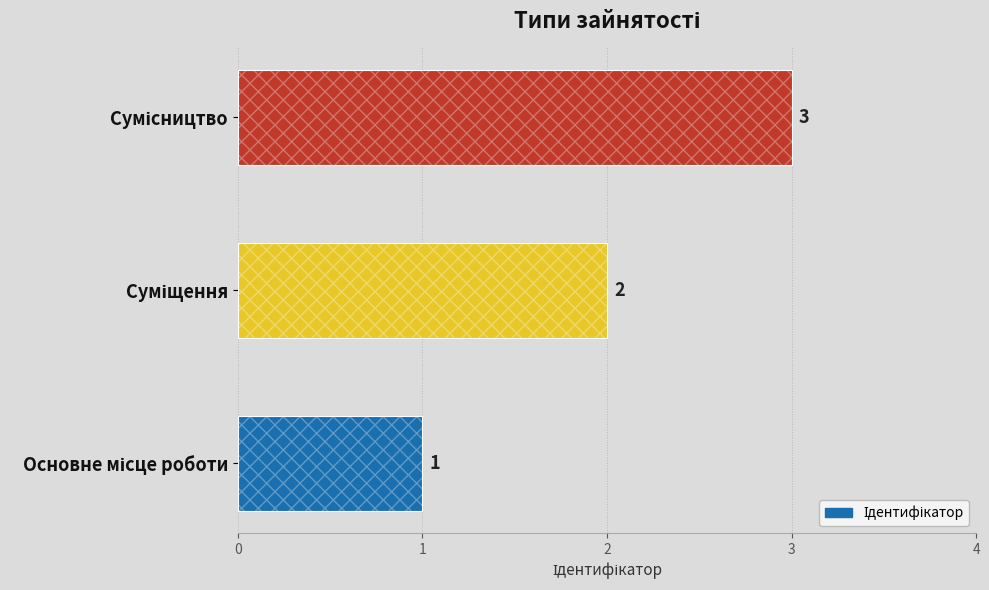

What is the sum of all values?

6